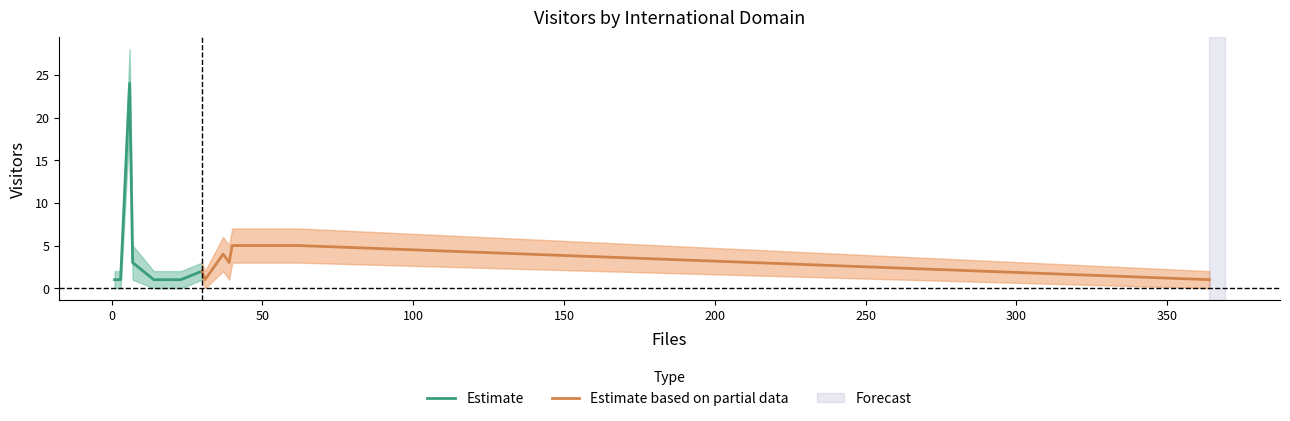

The value of Visitors_upper at isas.jaxa.jp is 3. True or false?

False